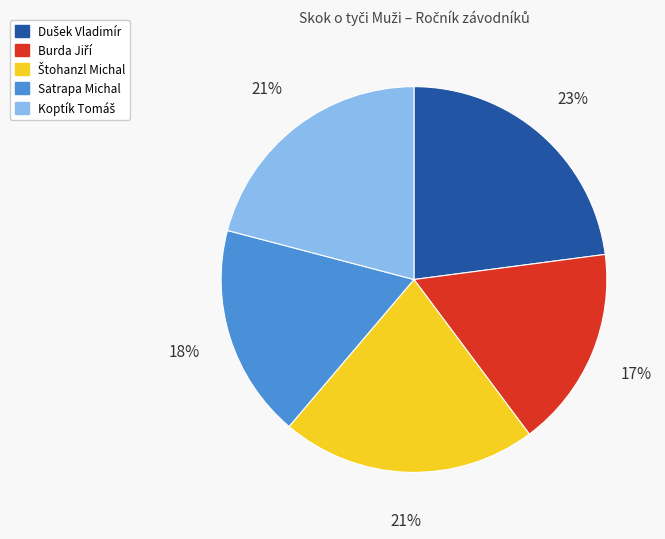

True or false: Satrapa Michal accounts for 18% of the total.

True